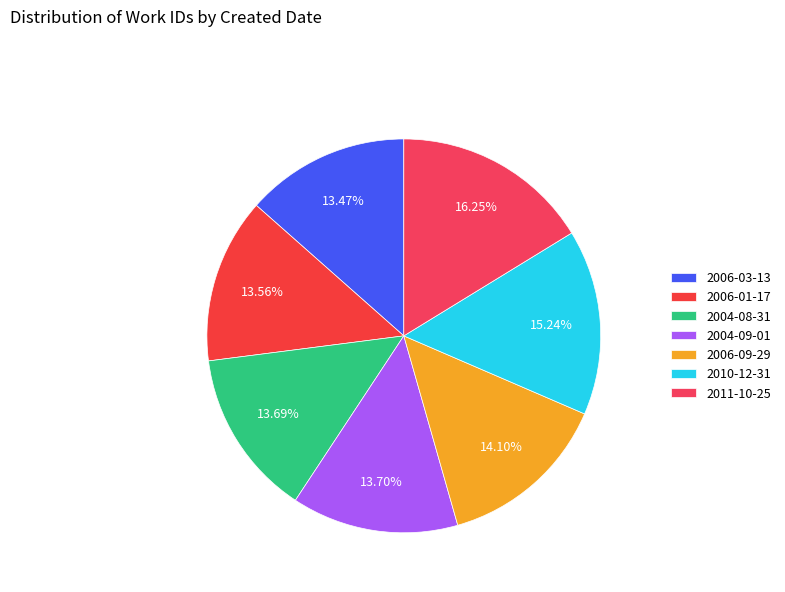

How many segments does this pie chart have?

7